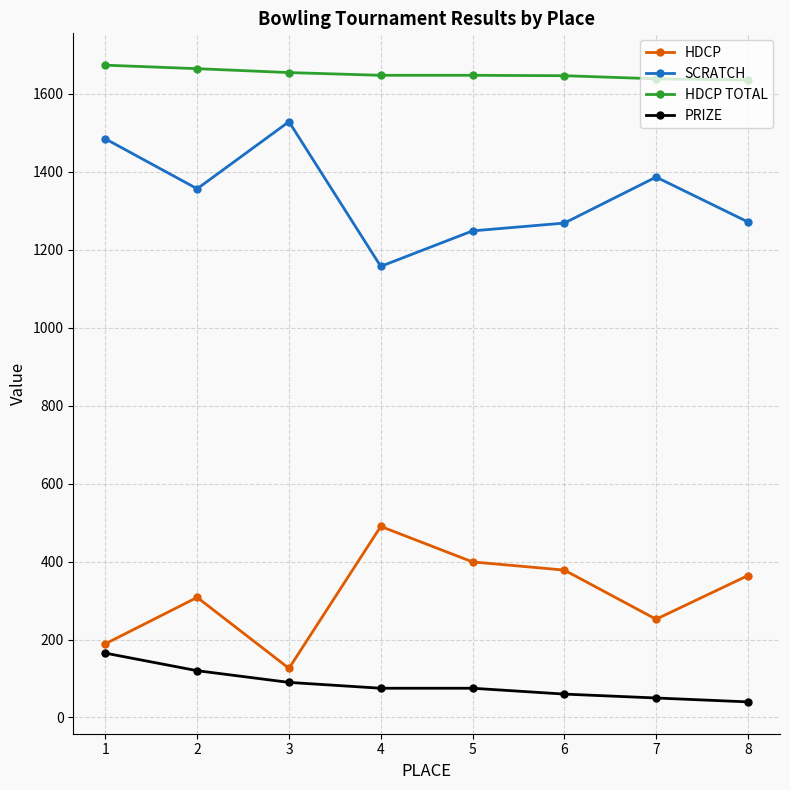

What is the difference between the highest and lowest values at 4?

1572